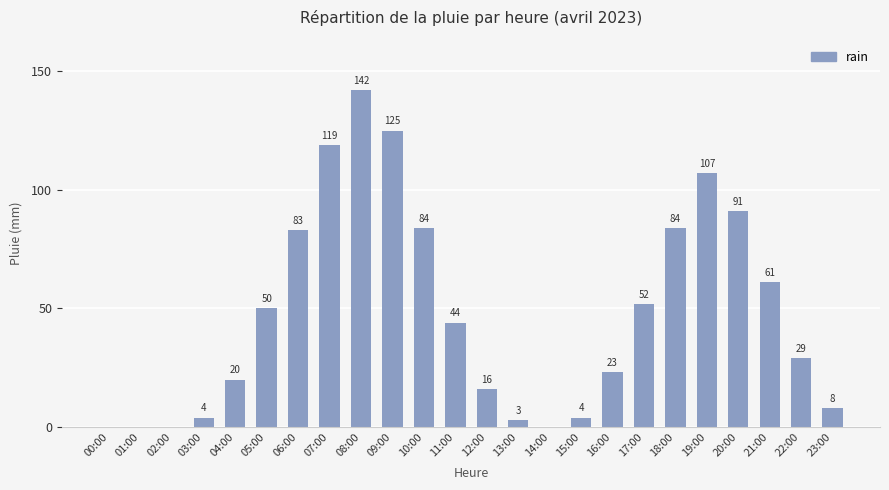

What is the sum of all values?

1149